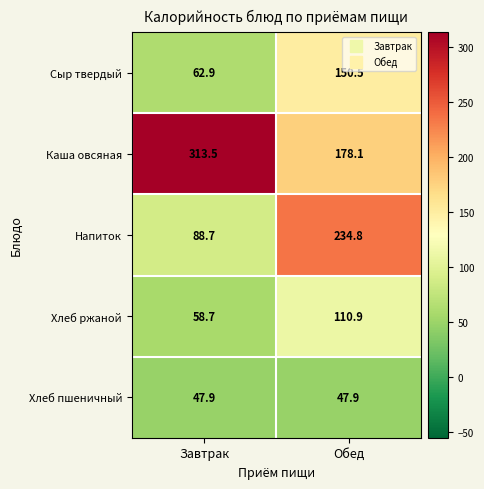

Rank the series by their maximum value, from lowest to highest.

Хлеб пшеничный, Хлеб ржаной, Сыр твердый, Напиток, Каша овсяная